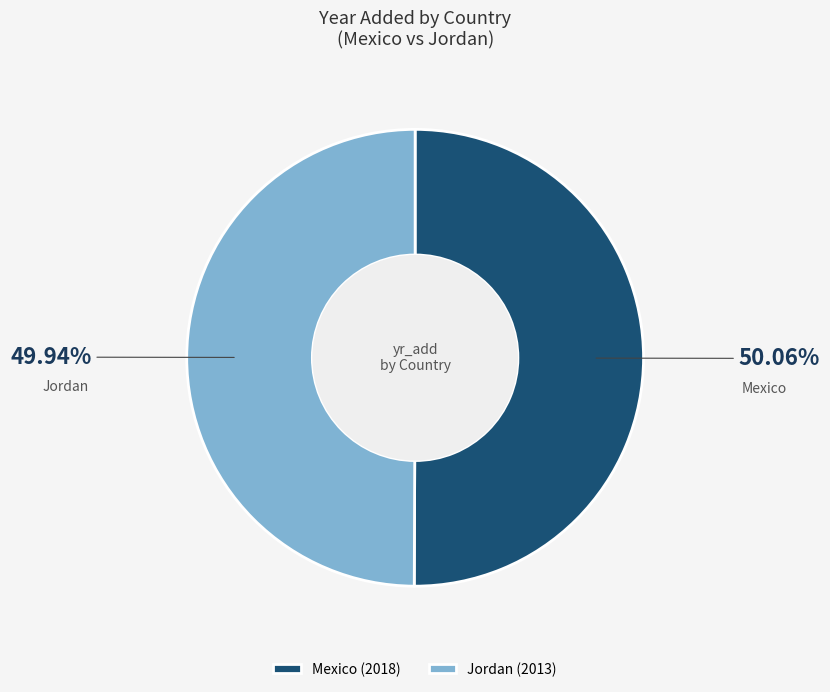

True or false: Jordan accounts for 37% of the total.

False